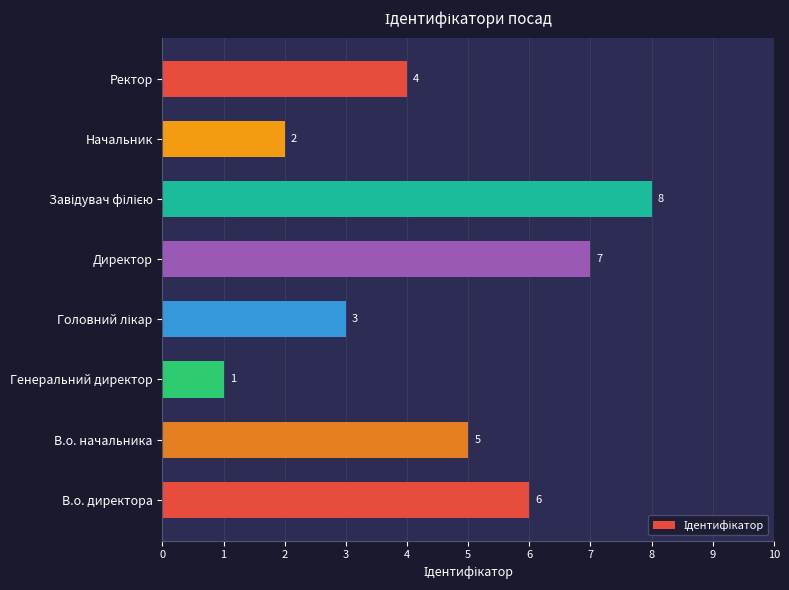

Reading bottom to top, extract all data points from this chart.

6	5	1	3	7	8	2	4